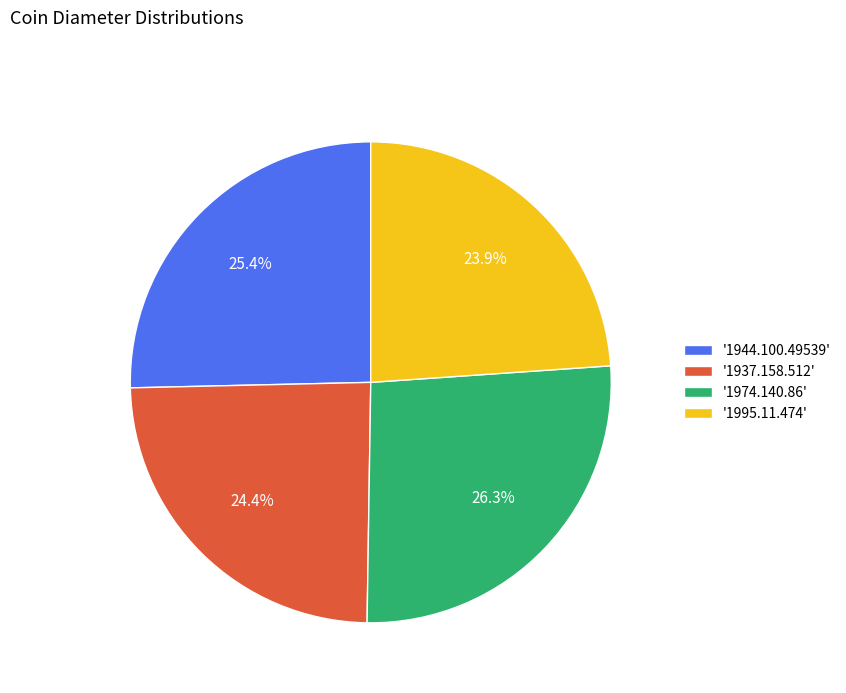

Between '1995.11.474' and '1944.100.49539', which is larger?

'1944.100.49539'